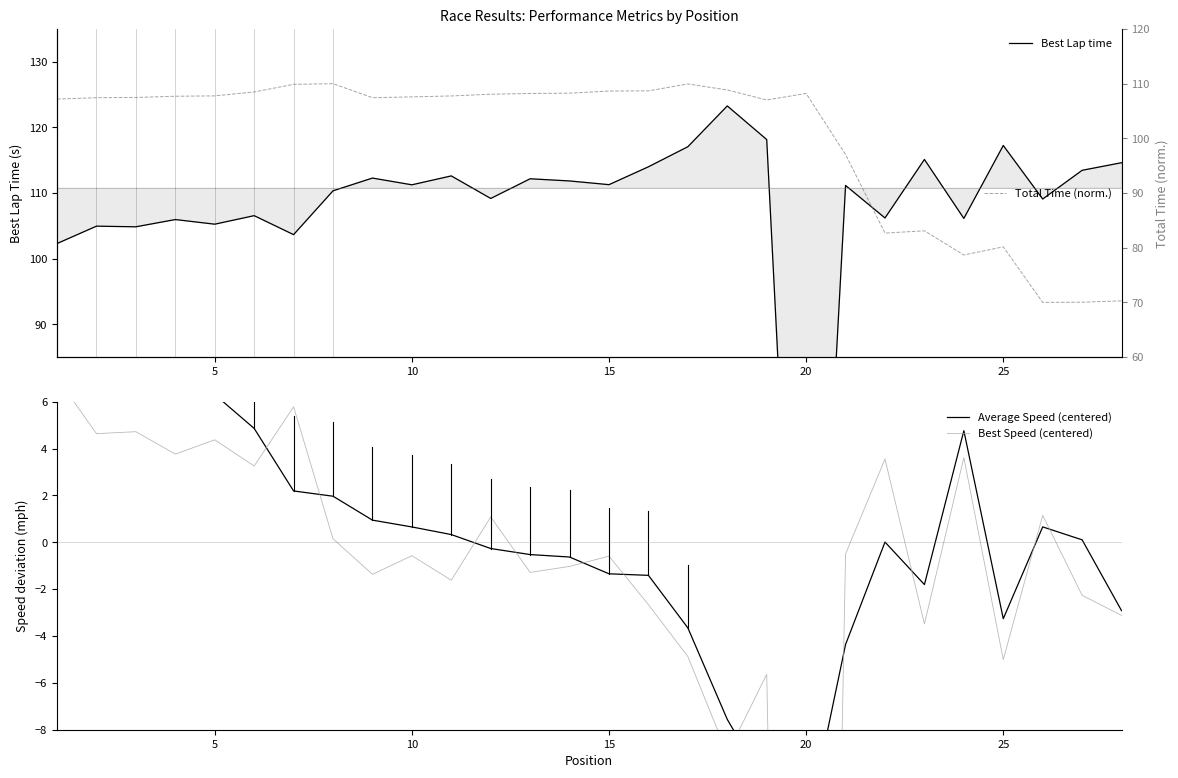

What is the sum of all Best Lap time values?

2990.0